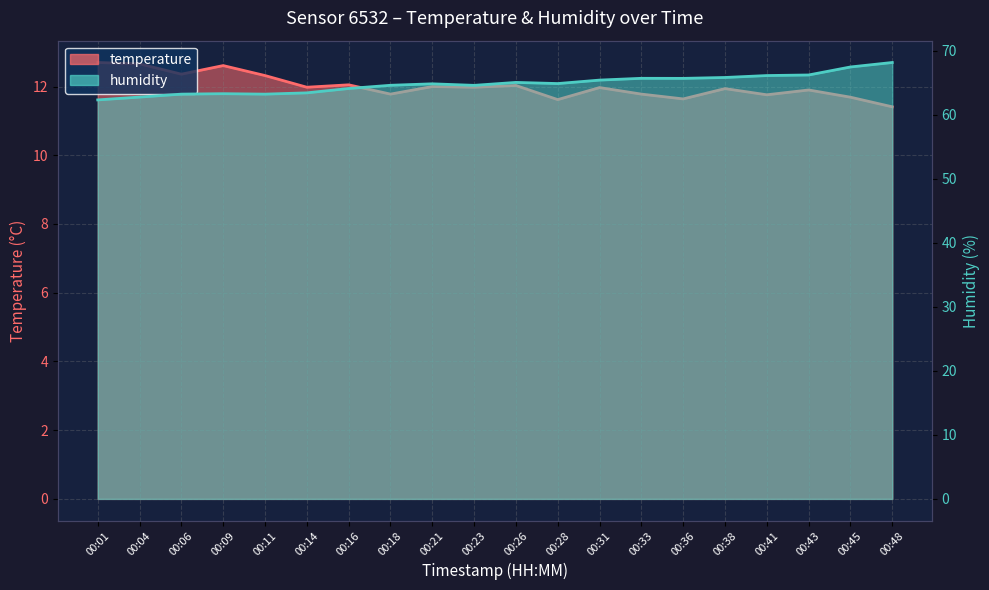

How many lines are shown in the chart?

2